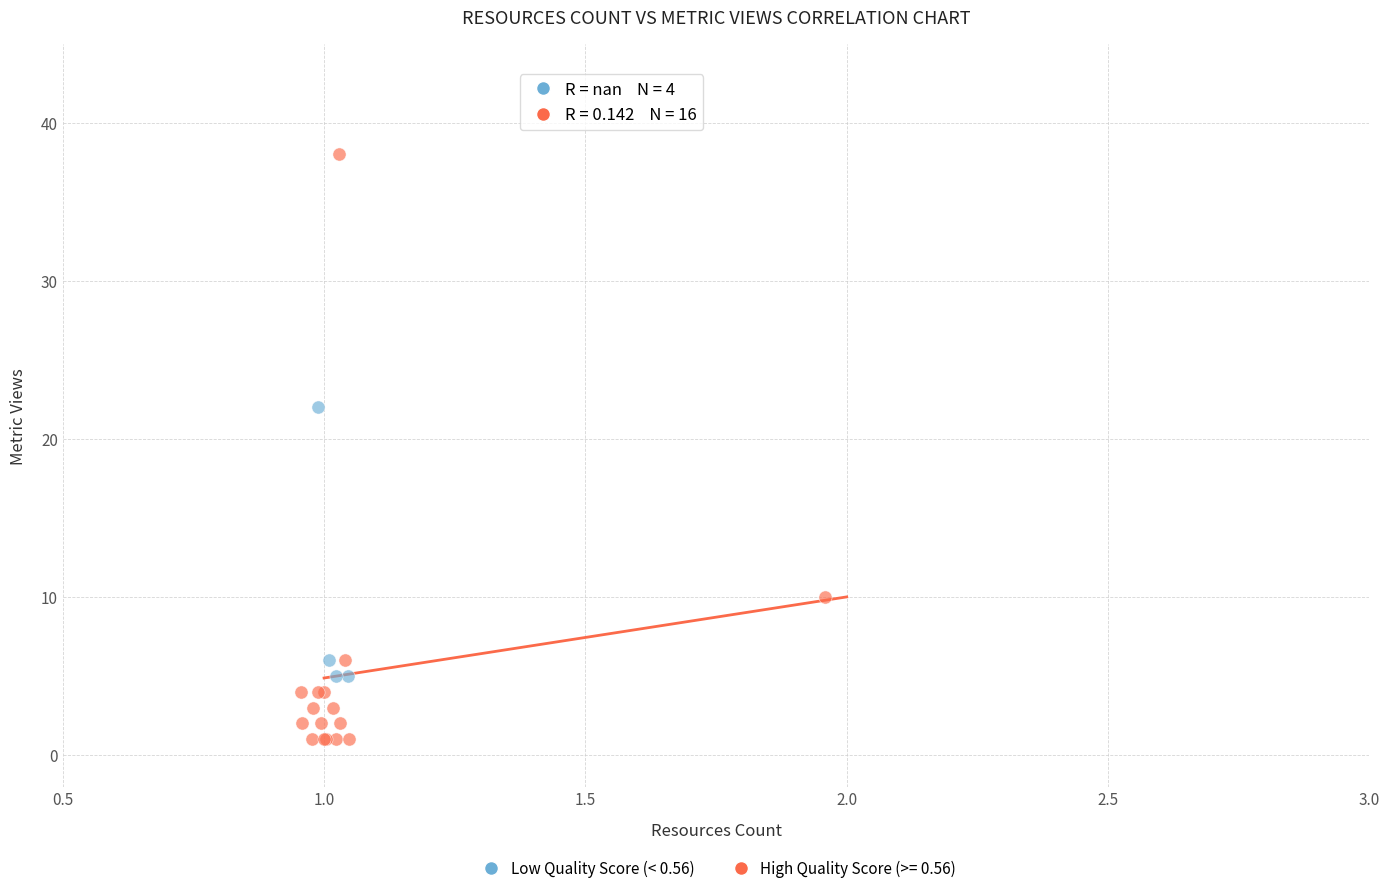

Which series has the widest spread of Y values?

High Quality Score (>= 0.56)